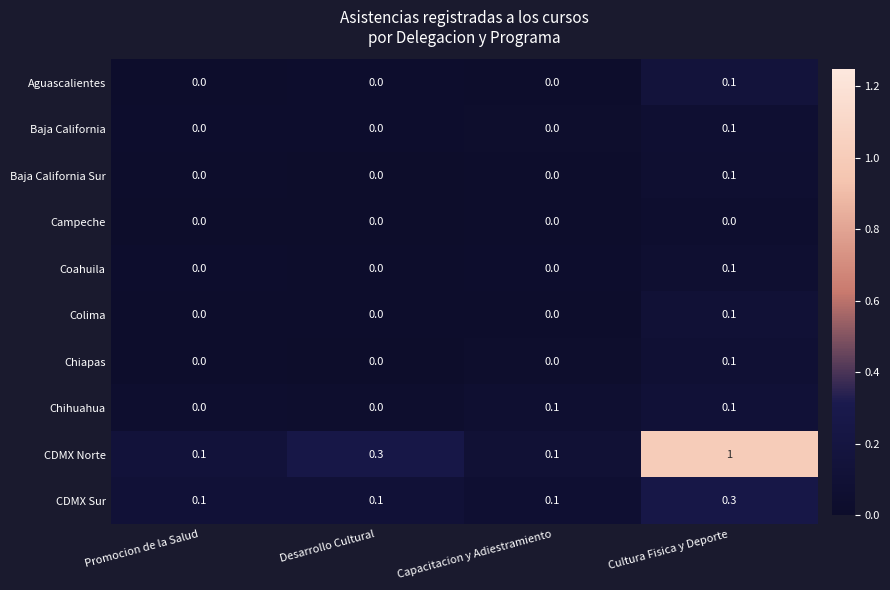

Which series has the largest range (max minus min)?

CDMX Norte